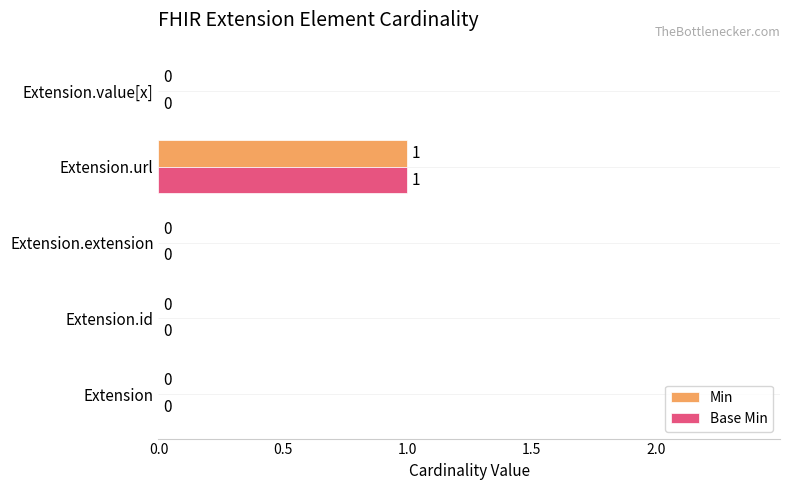

How many categories are shown in the chart?

5